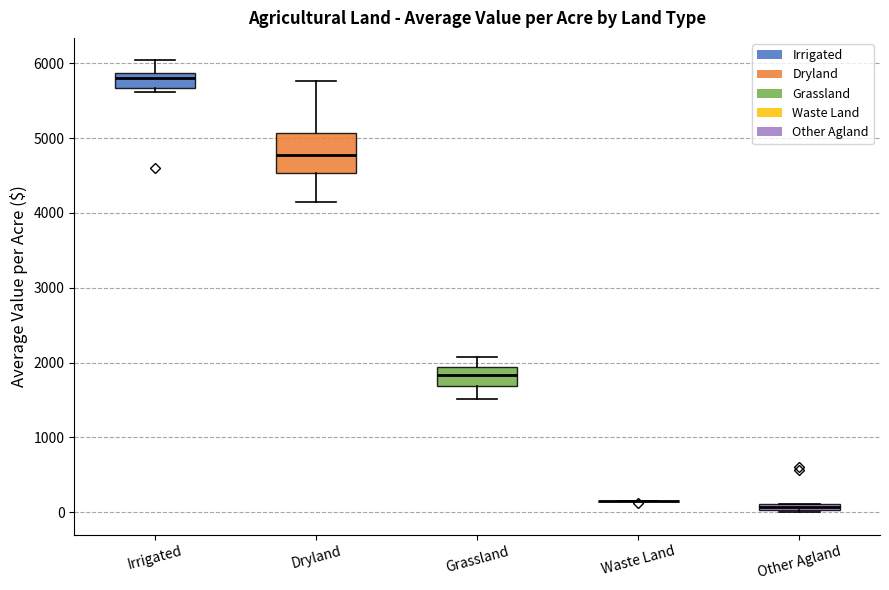

Which box is the tallest, from its lower edge to its upper edge?

Dryland